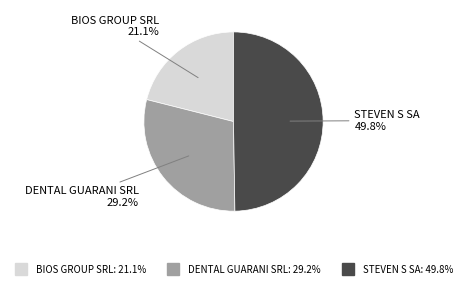

Which category has the biggest portion of the pie?

STEVEN S SA